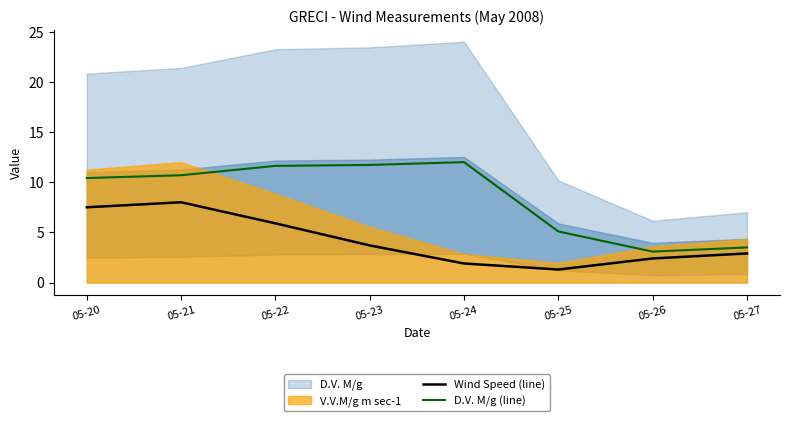

True or false: Wind Speed (line) and D.V. M/g (line) intersect in this chart.

False